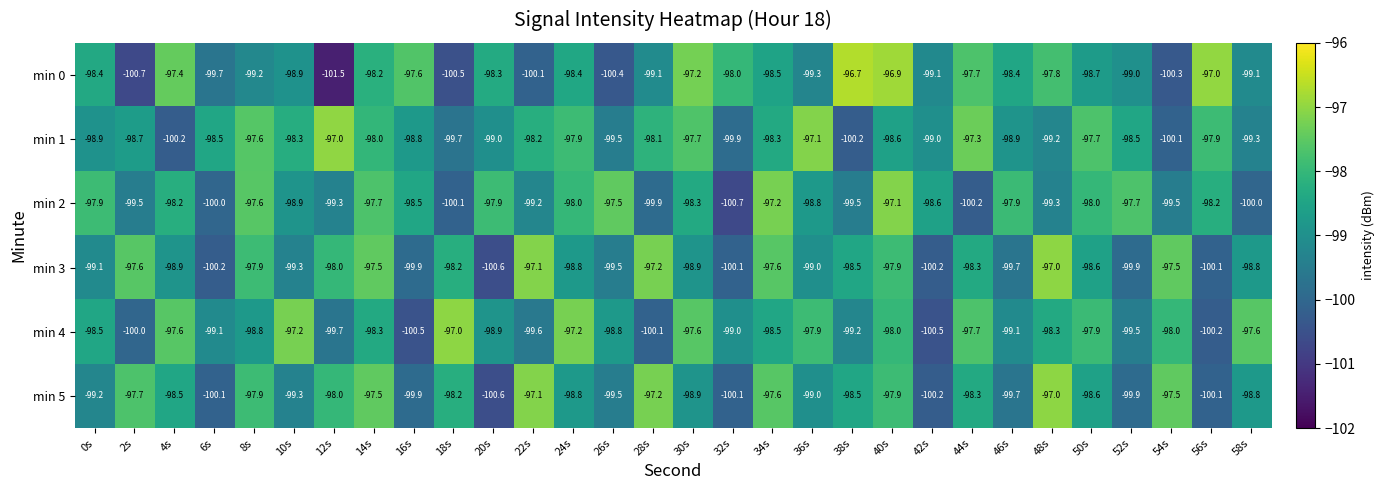

Which series changed the most between 20s and 36s?

min 1